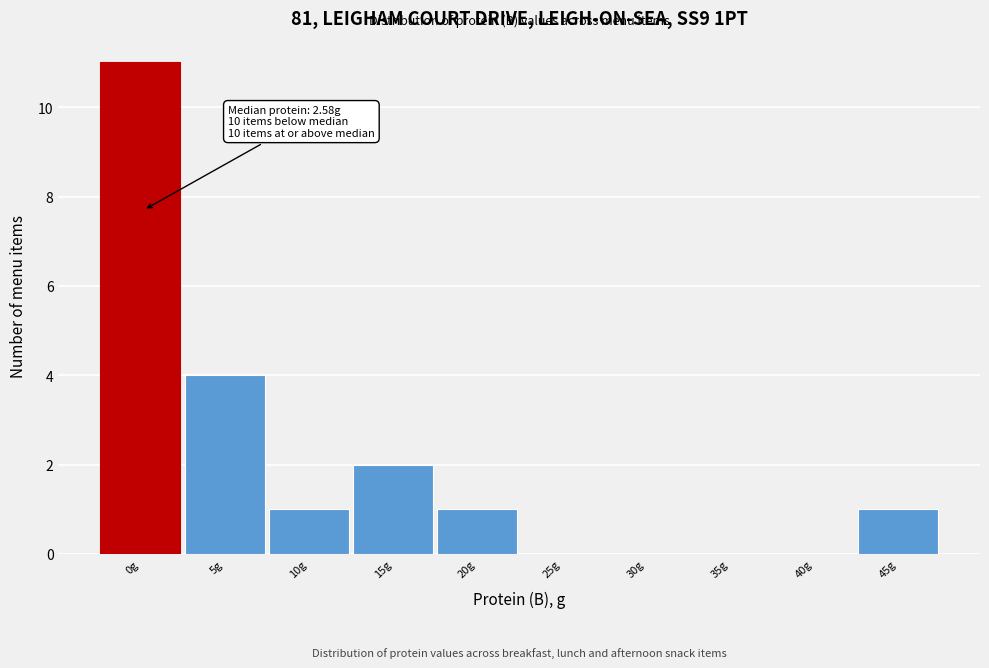

Reading left to right, transcribe all the data shown in this chart.

0g=11	5g=4	10g=1	15g=2	20g=1	25g=0	30g=0	35g=0	40g=0	45g=1